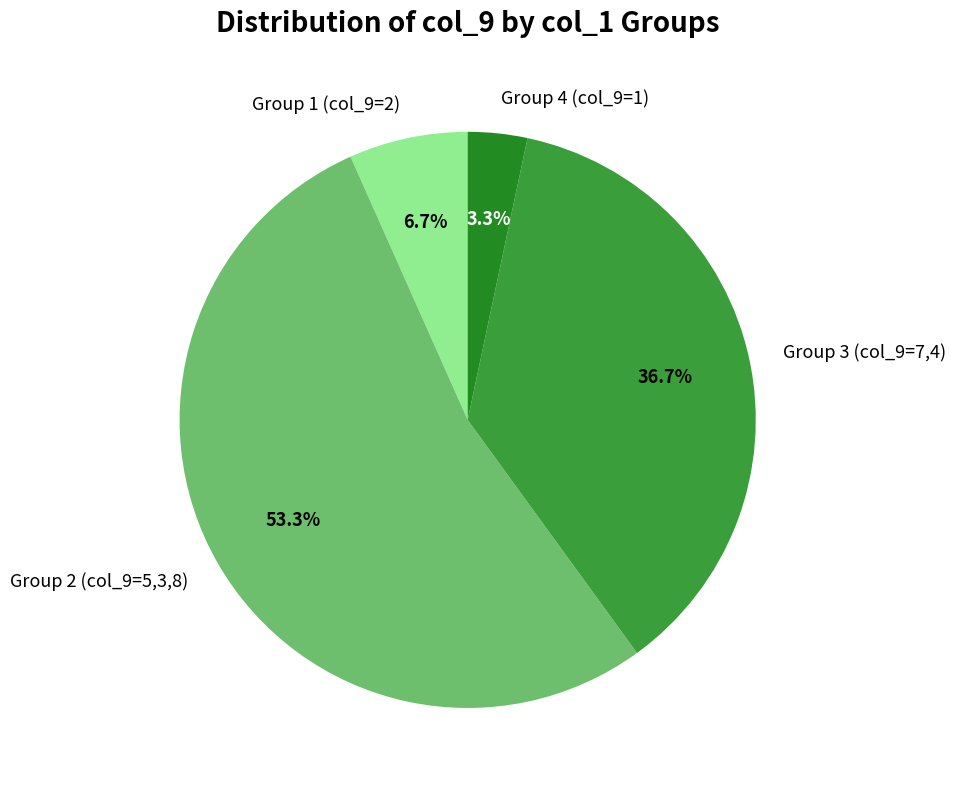

Is there any slice that represents more than half of the pie?

Yes